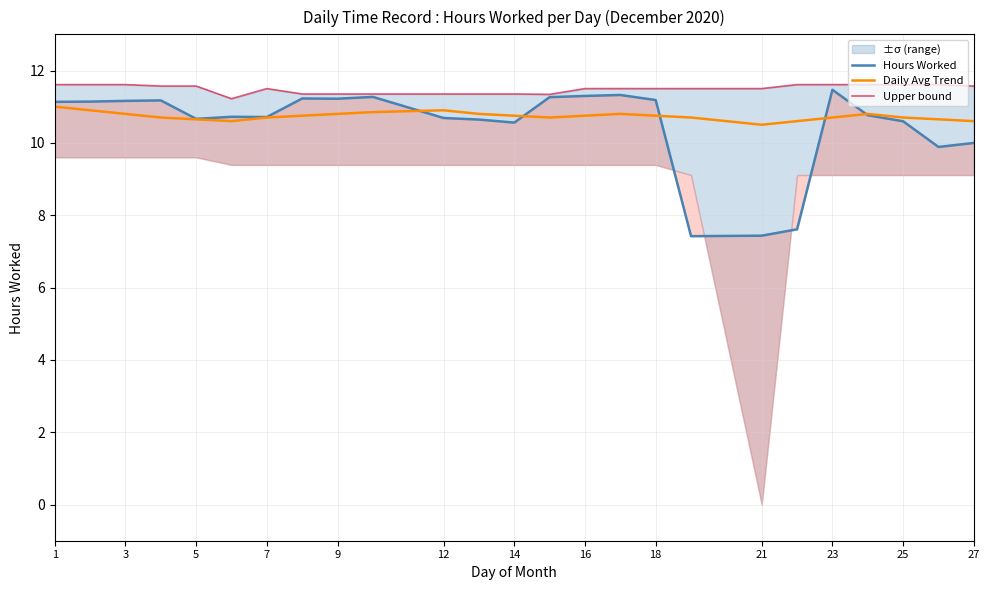

What is the lowest value of the Daily Avg Trend series?

10.5